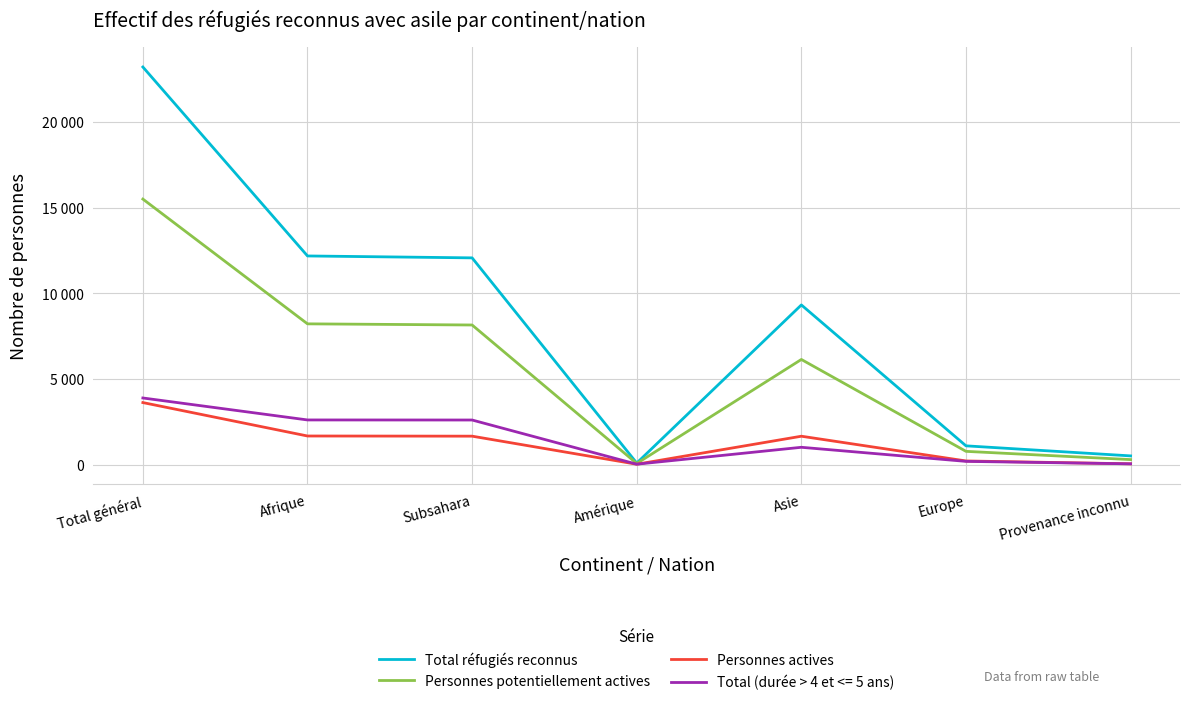

What is the label of the 5th point from the left?

Asie